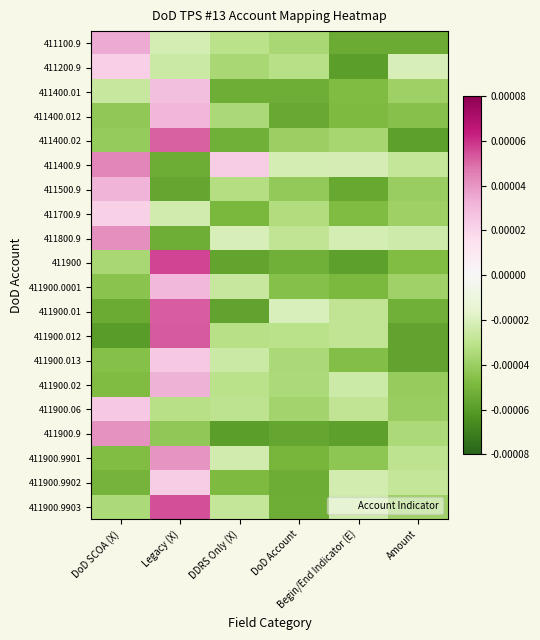

How many distinct data groups are displayed?

20